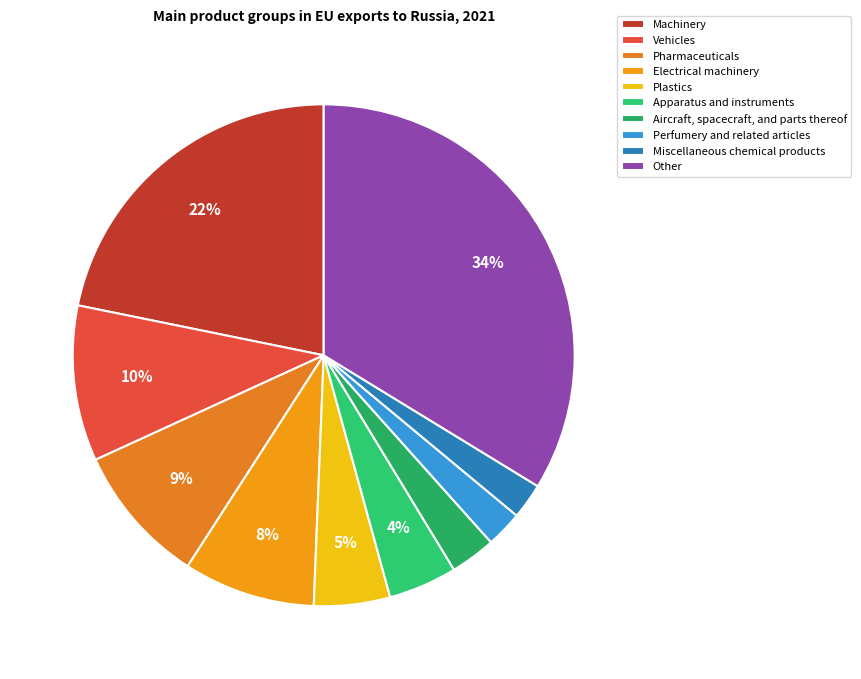

How many slices are in this pie chart?

10